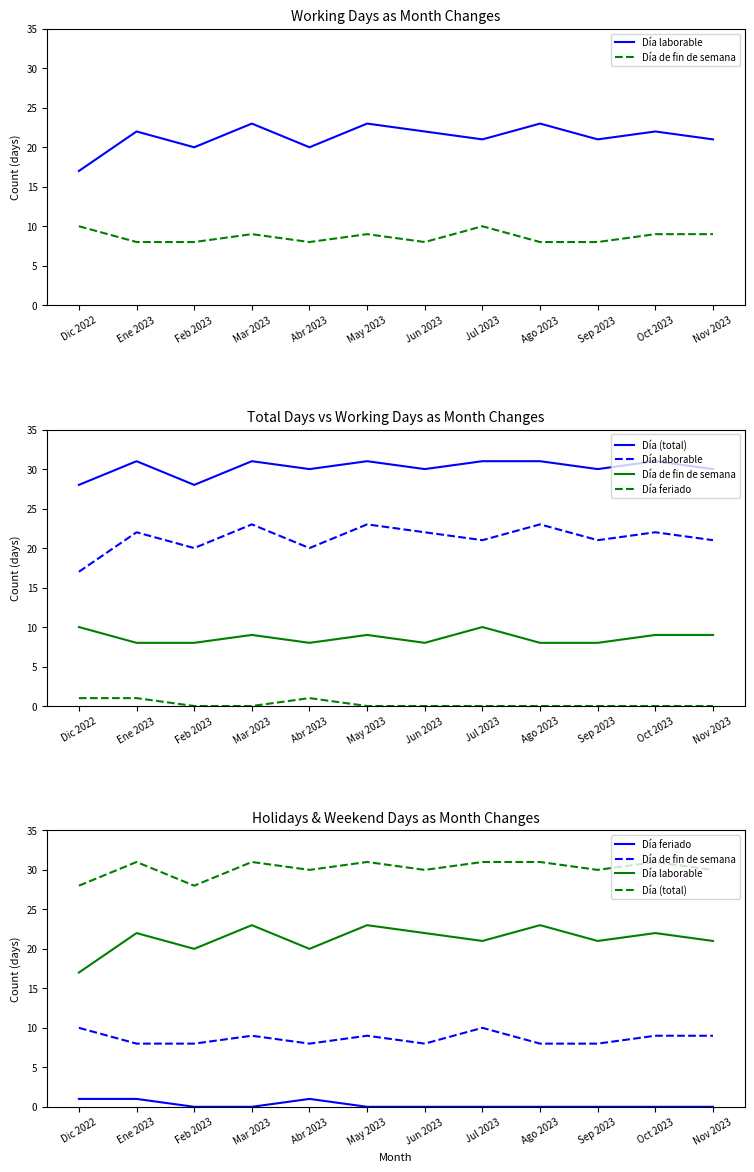

How many data points in Día laborable are less than 22?

6